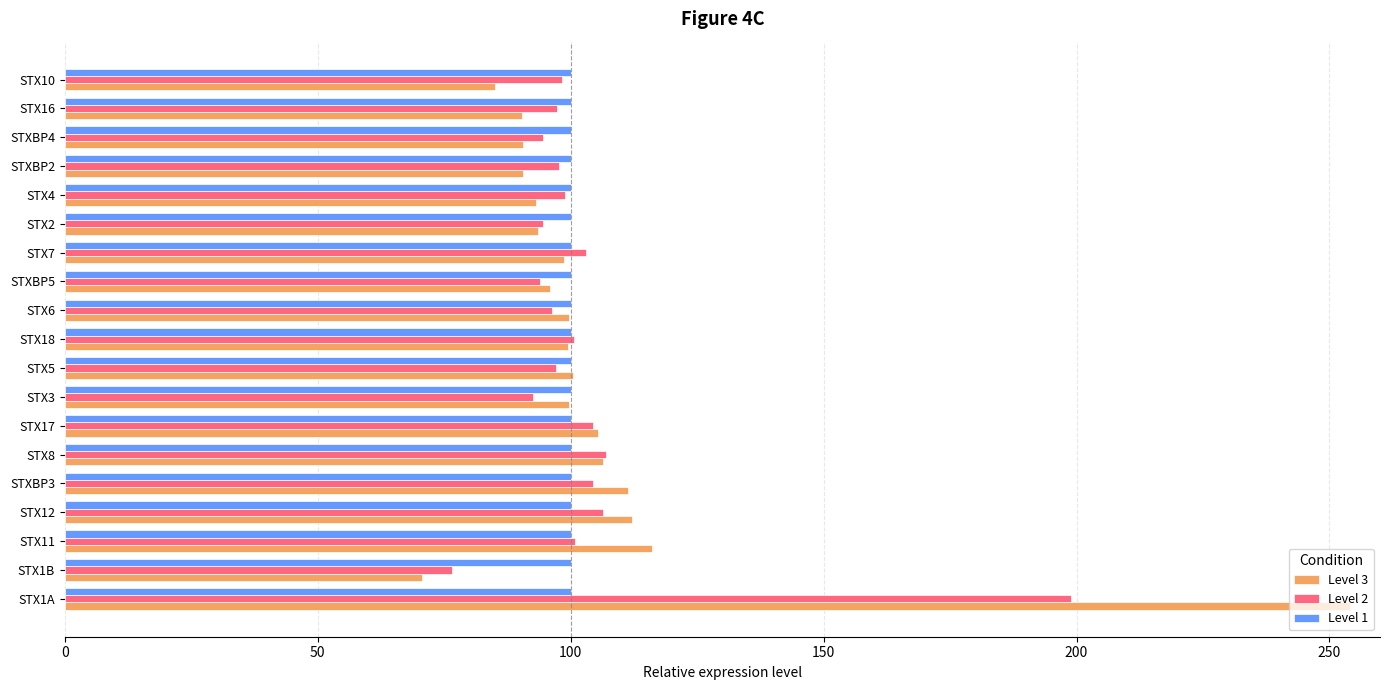

The value of Level 1 at STX16 is 20.1. True or false?

False